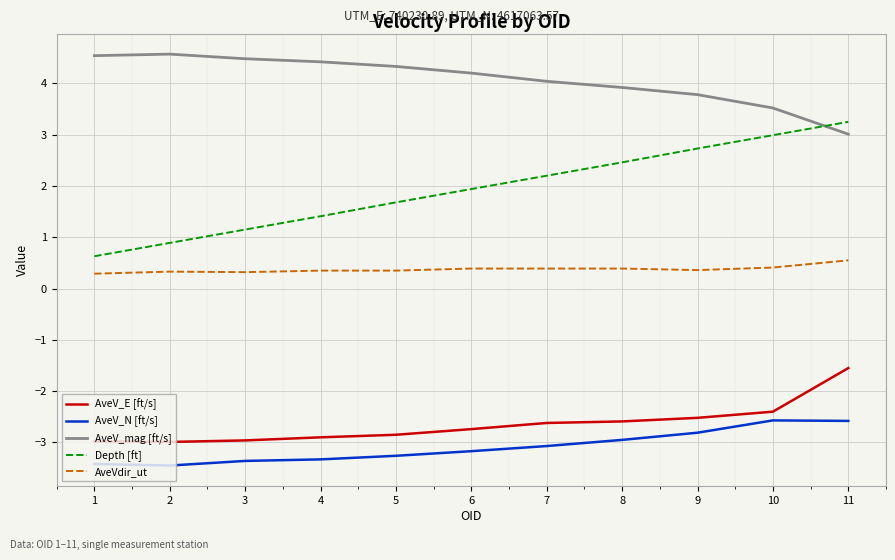

The value of AveV_E [ft/s] at 1 is -3.0. True or false?

True